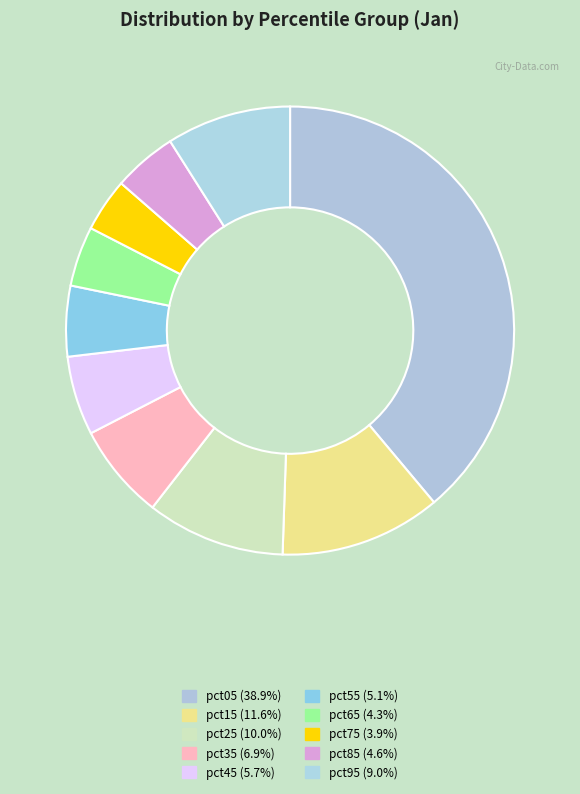

The pct95 slice represents 9% of the pie. True or false?

True